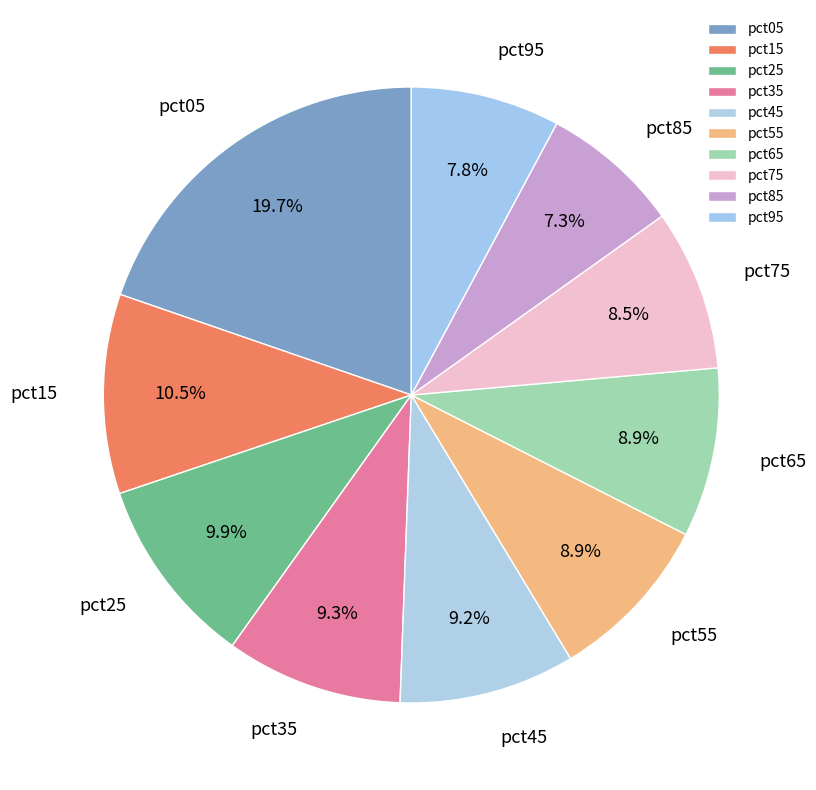

True or false: pct35 accounts for 9% of the total.

True